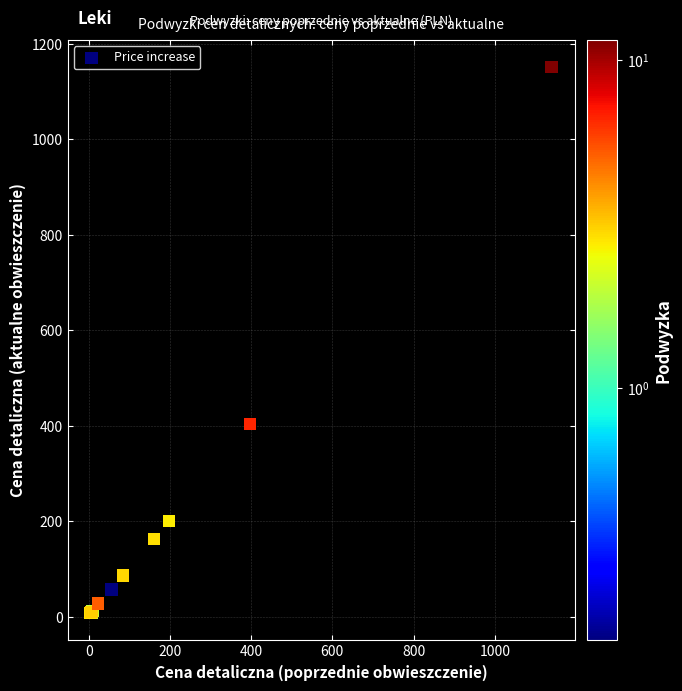

What Y value in the scatter plot is closest to 579?

403.8